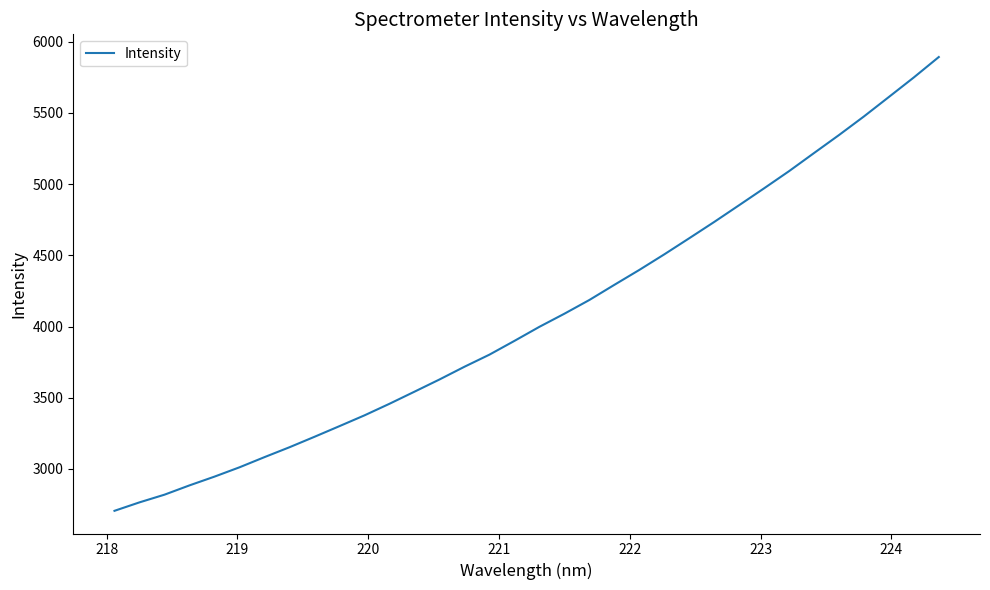

What is the difference between the maximum and minimum values?

3186.3